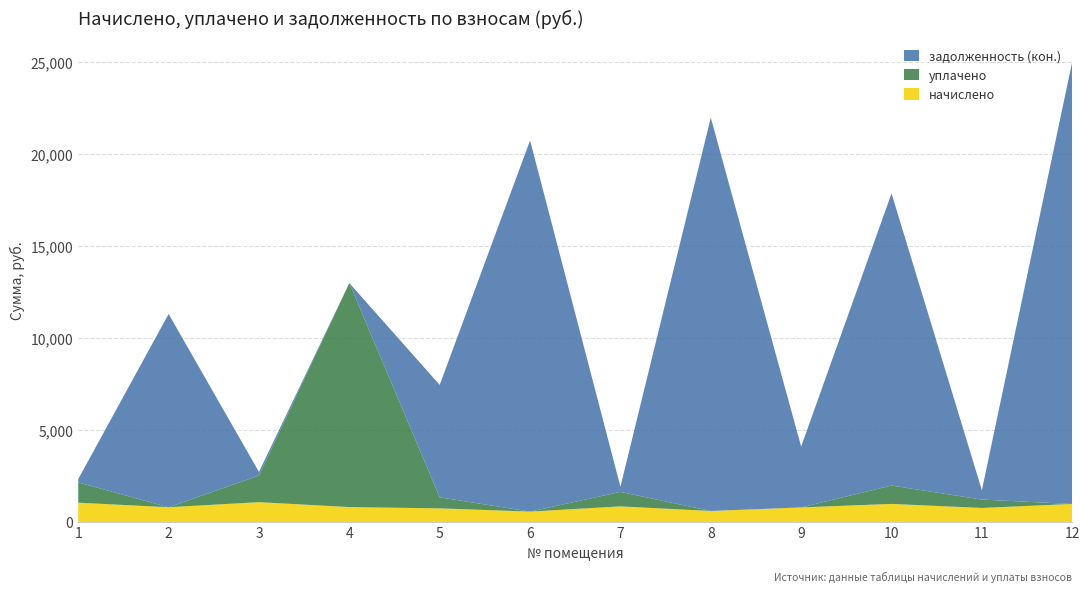

Reading right to left, transcribe all the data shown in this chart.

начислено: 12=978.1	11=760.1	10=980.0	9=789.9	8=596.2	7=845.8	6=562.6	5=737.8	4=808.5	3=1075.0	2=799.2	1=1047.0
уплачено: 12=0.0	11=455.3	10=1000.0	9=0.0	8=0.0	7=788.6	6=0.0	5=600.0	4=12181.0	3=1448.0	2=0.0	1=1099.9
задолженность (кон.): 12=24057.5	11=506.7	10=15887.4	9=3308.5	8=21390.1	7=281.9	6=20186.9	5=6114.1	4=0.0	3=198.3	2=10510.5	1=183.3